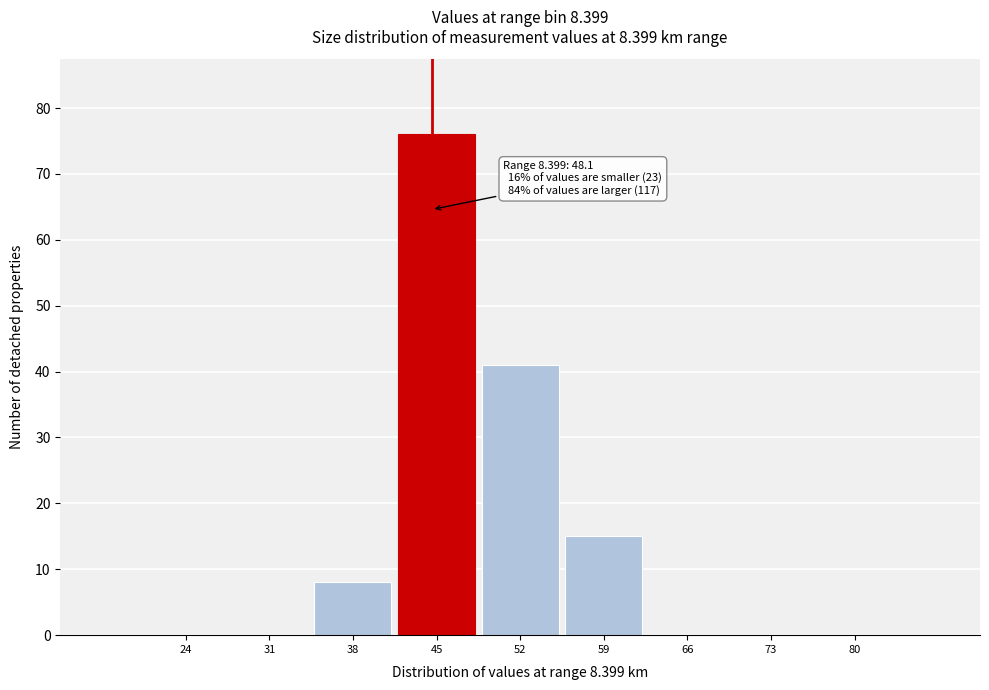

Reading right to left, transcribe all the data shown in this chart.

80=0	73=0	66=0	59=15	52=41	45=76	38=8	31=0	24=0